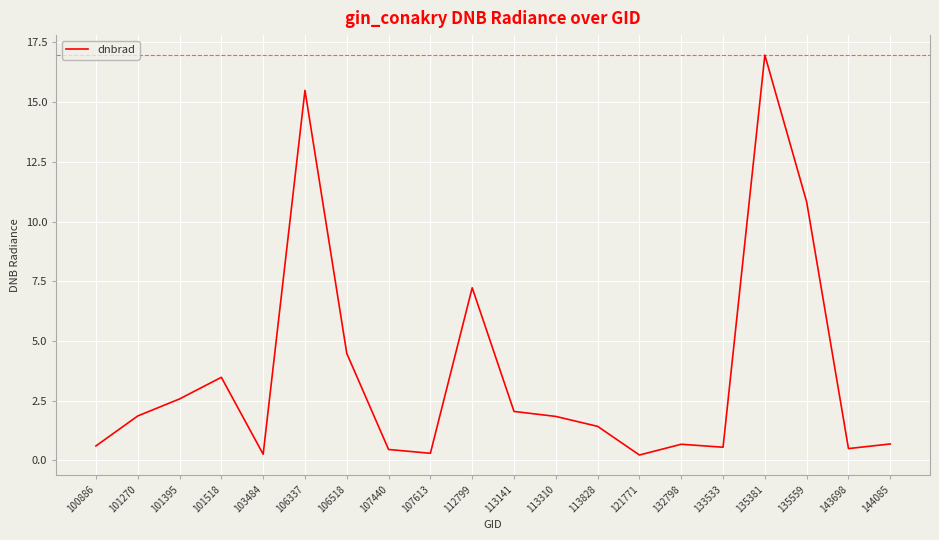

Read the value at 106518.

4.5